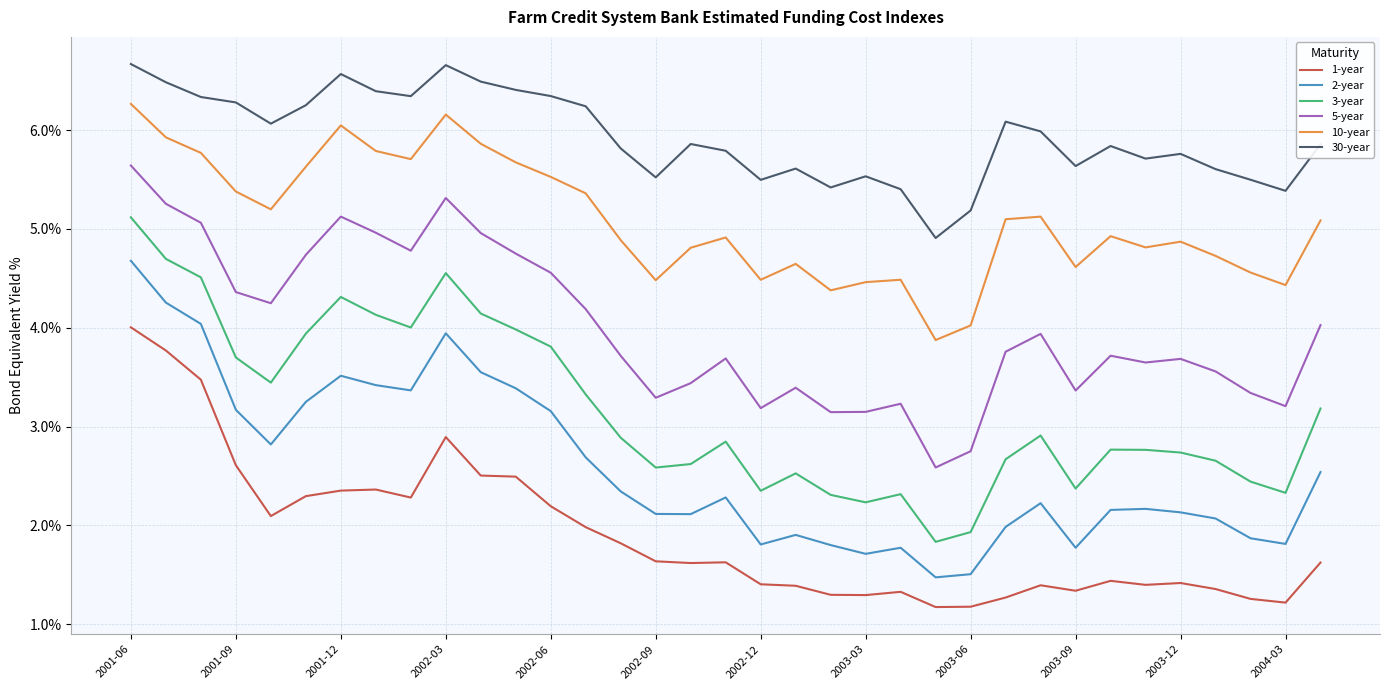

List the series in order of their peak value, highest first.

30-year, 10-year, 5-year, 3-year, 2-year, 1-year